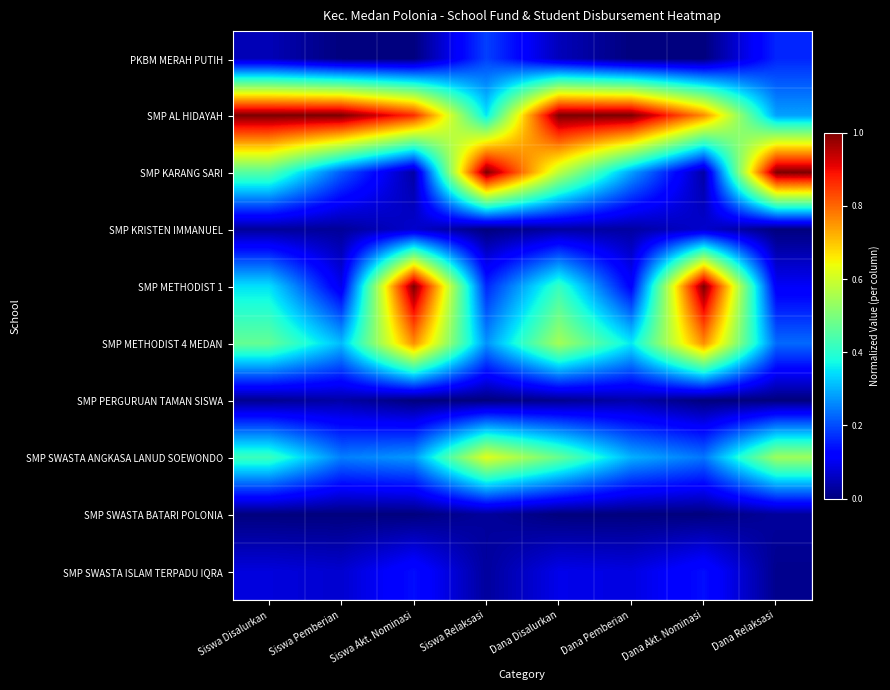

Between Dana Akt. Nominasi and Dana Disalurkan, which is larger?

Dana Disalurkan